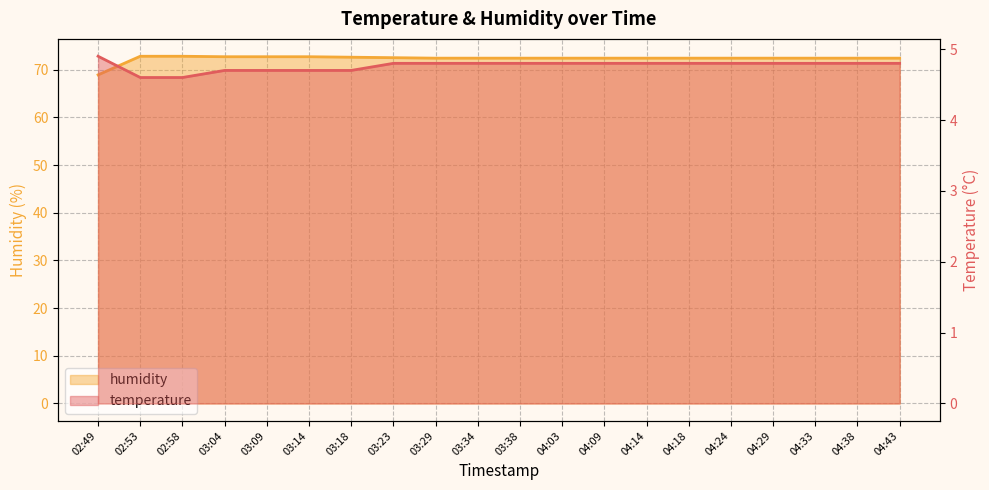

What are all the series names shown in the legend?

temperature, humidity